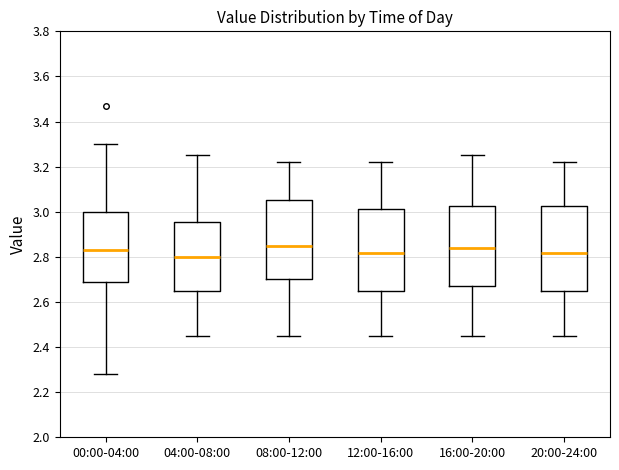

Reading left to right, read every box against the y-axis: the position of its median line, the range the box covers, and the ends of its whiskers. The values are not printed on the chart, so give them approximately, as read against the axis.

00:00-04:00: median 2.84, box 2.68 to 3.00, whiskers 2.28 to 3.30
04:00-08:00: median 2.80, box 2.66 to 2.96, whiskers 2.46 to 3.26
08:00-12:00: median 2.86, box 2.70 to 3.06, whiskers 2.46 to 3.22
12:00-16:00: median 2.82, box 2.66 to 3.02, whiskers 2.46 to 3.22
16:00-20:00: median 2.84, box 2.68 to 3.02, whiskers 2.46 to 3.26
20:00-24:00: median 2.82, box 2.66 to 3.02, whiskers 2.46 to 3.22